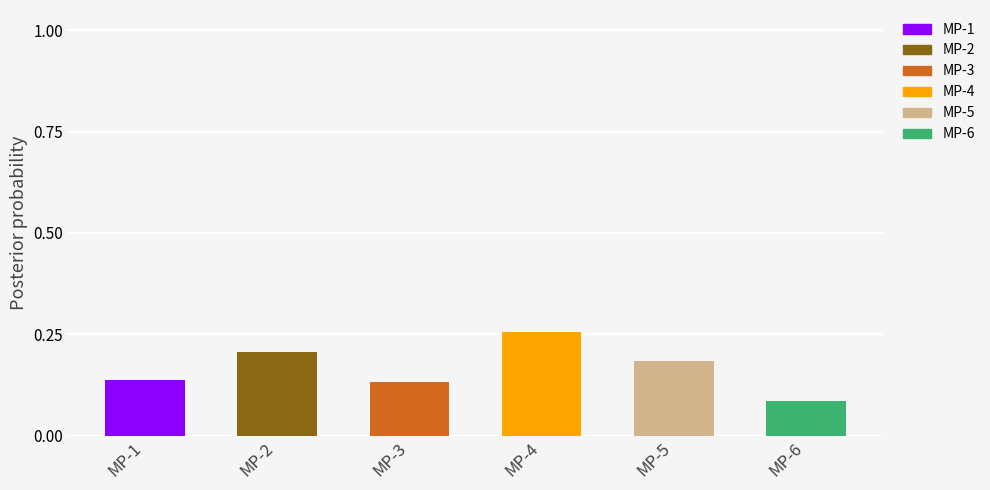

At which label does MP-1 reach its peak?

MP-1